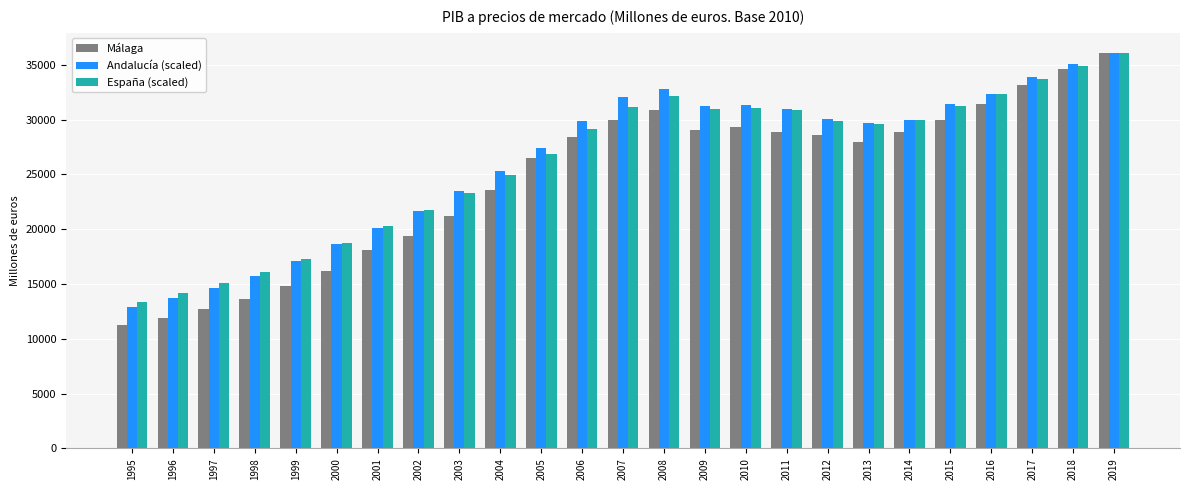

Which series has the widest spread of values?

Málaga